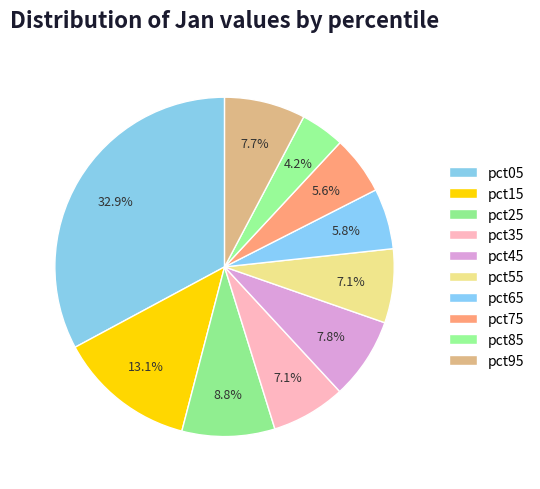

How many segments does this pie chart have?

10